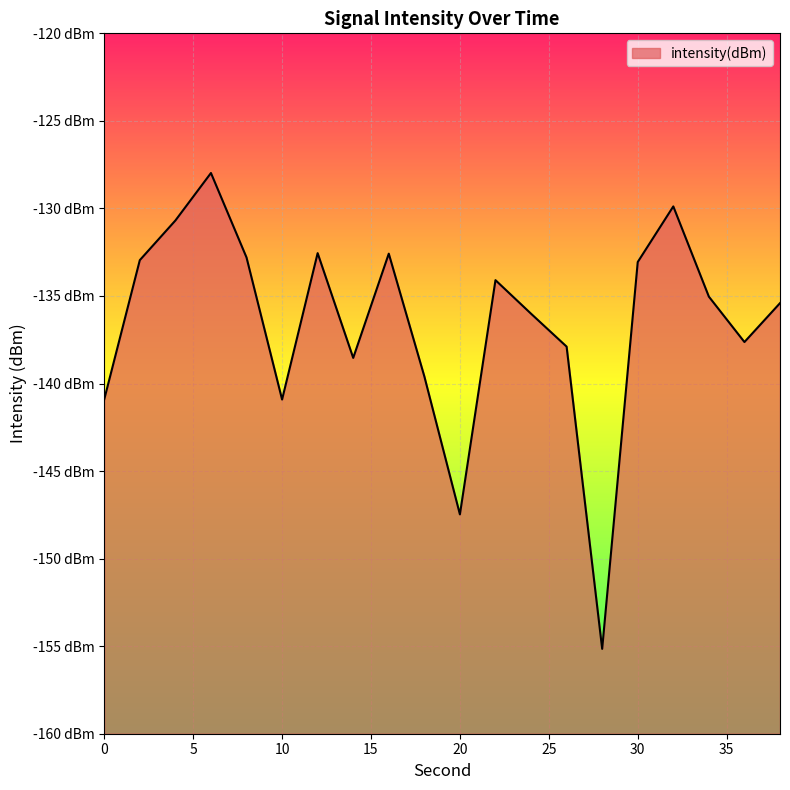

What is the sum of the values at 4 and 30?

-263.8